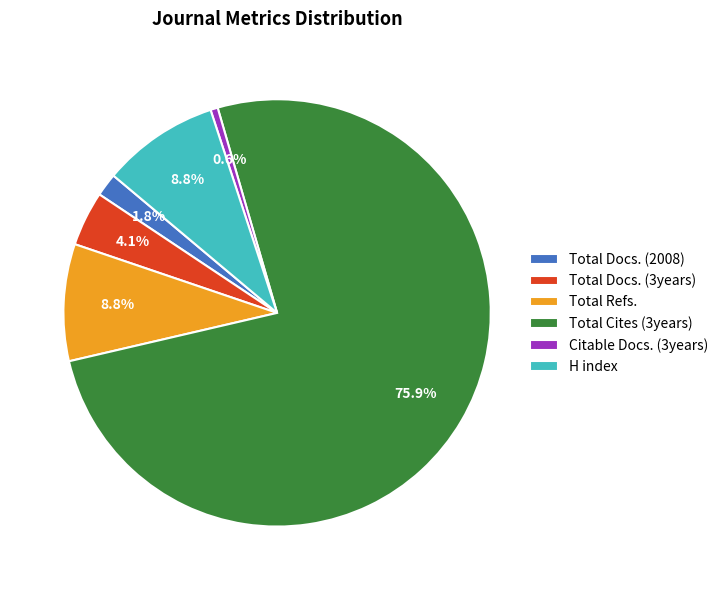

How much of the chart is everything except Citable Docs. (3years)?

99.4%